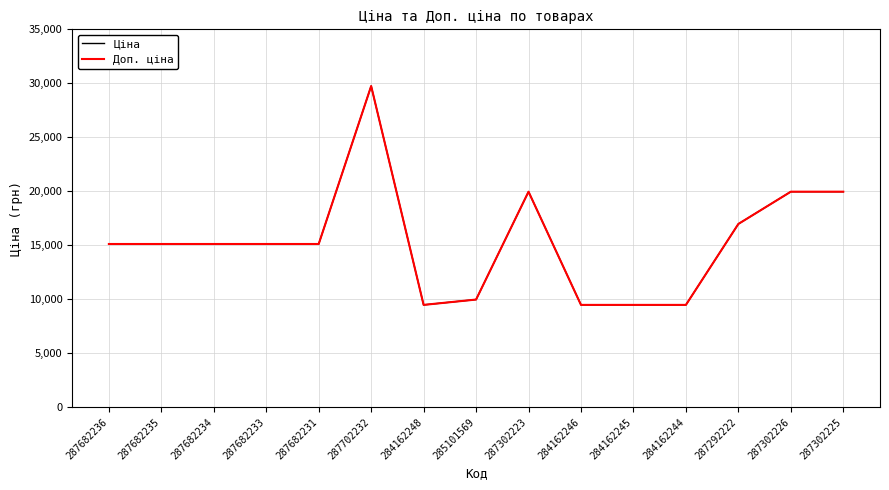

At how many categories does at least one series exceed 17657?

4